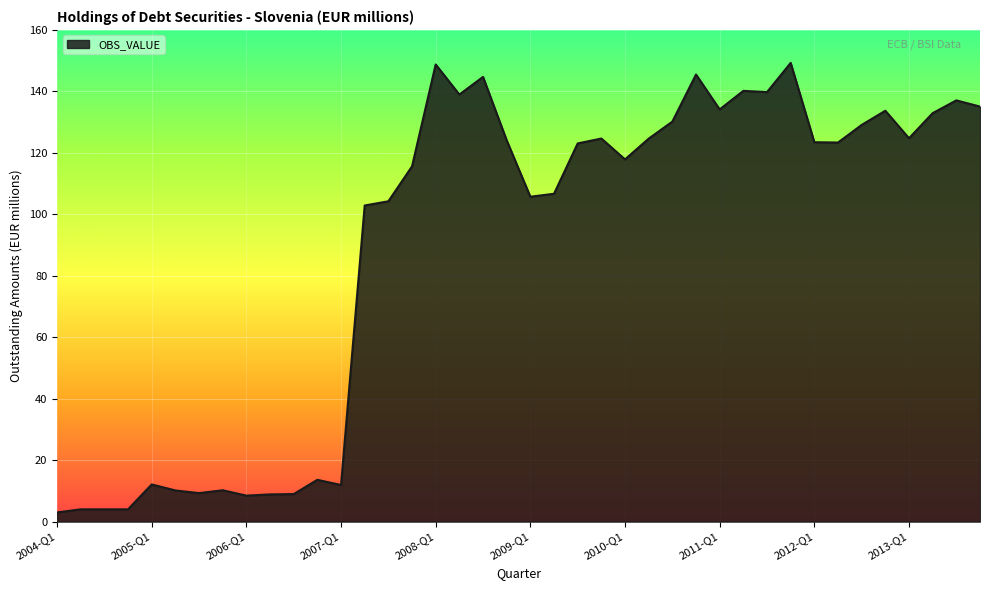

How many lines are shown in the chart?

1